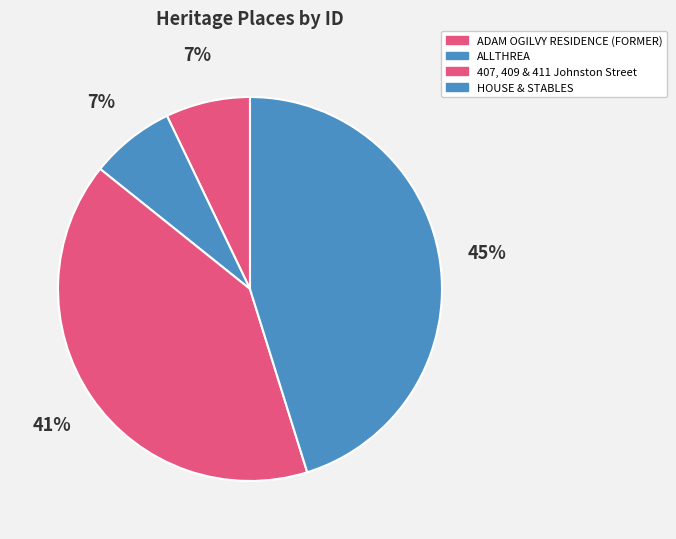

Rank the categories by value from highest to lowest.

HOUSE & STABLES, 407, 409 & 411 Johnston Street, ALLTHREA, ADAM OGILVY RESIDENCE (FORMER)